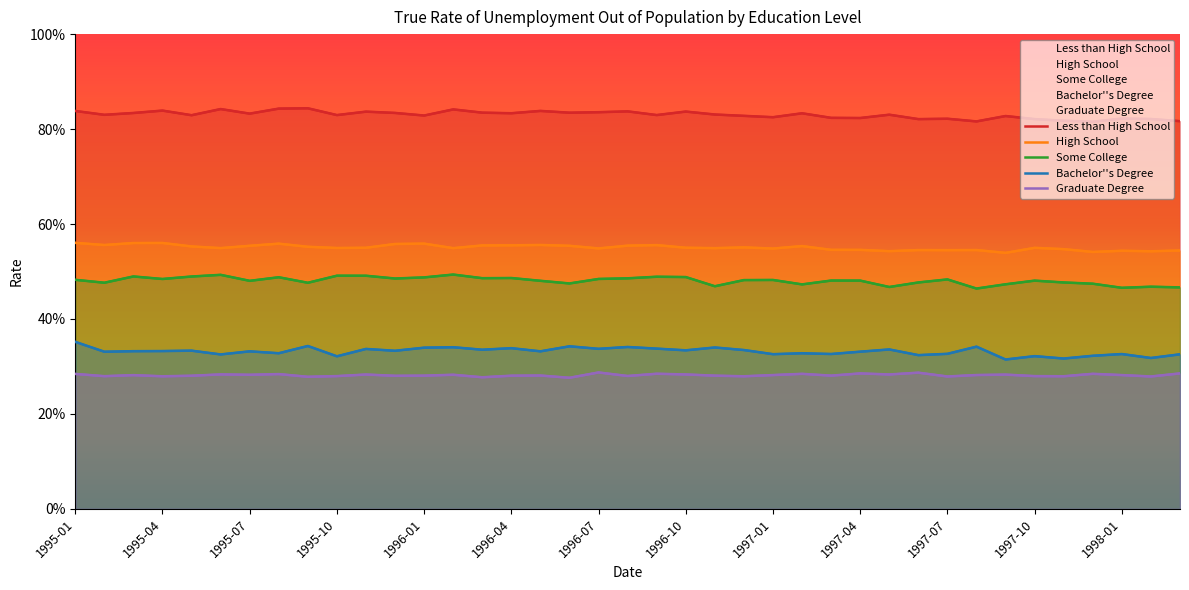

What is the label of the 13th point from the right?

1997-03